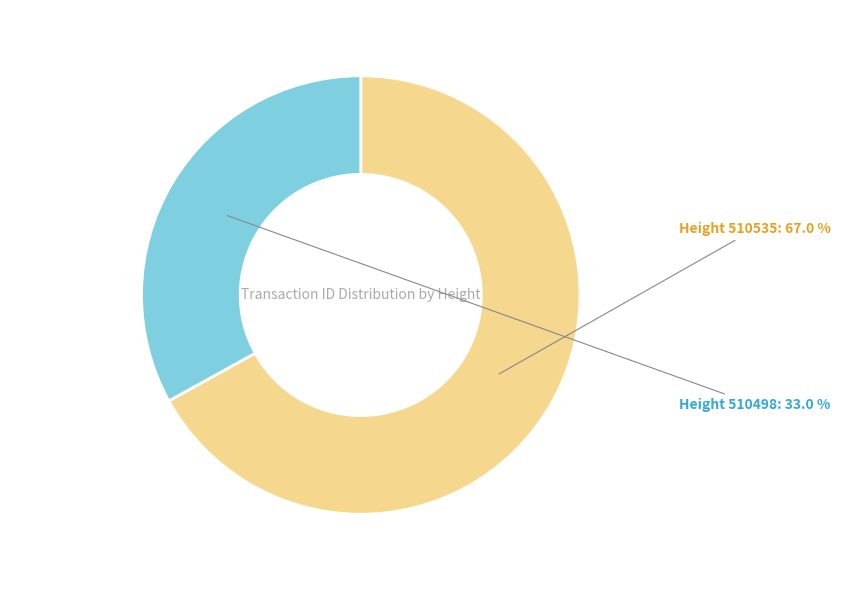

Is there a majority slice in this chart?

Yes